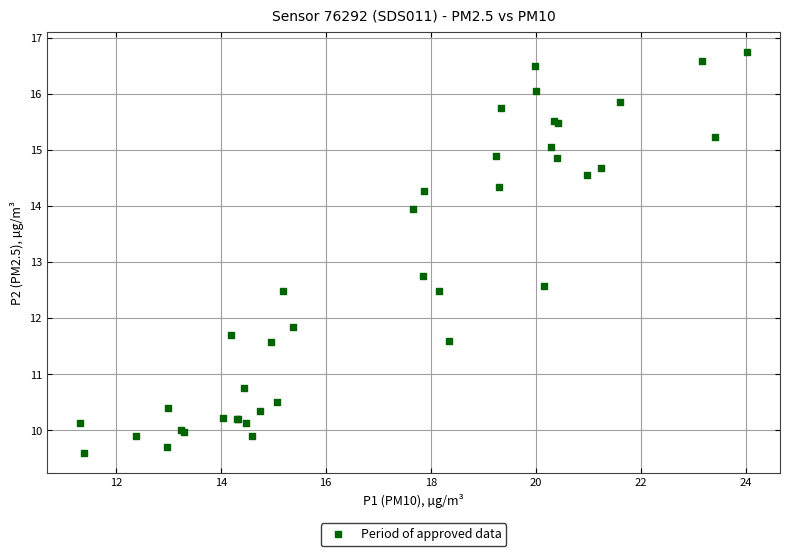

What Y value in the scatter plot is closest to 13?

12.8